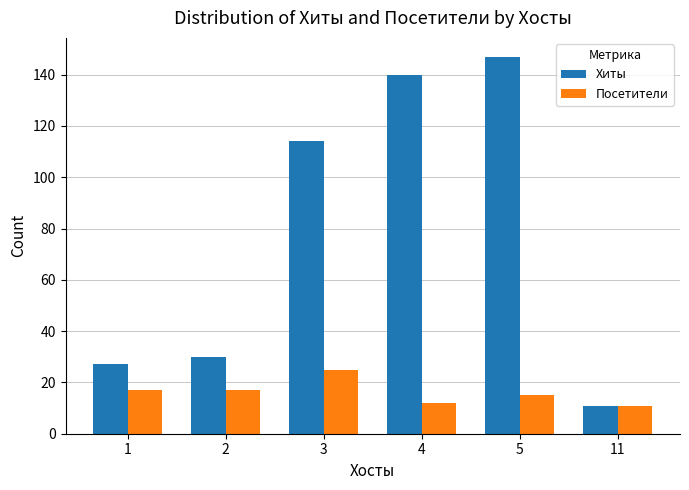

What is the difference between the maximum and second lowest values in the Хиты series?

120